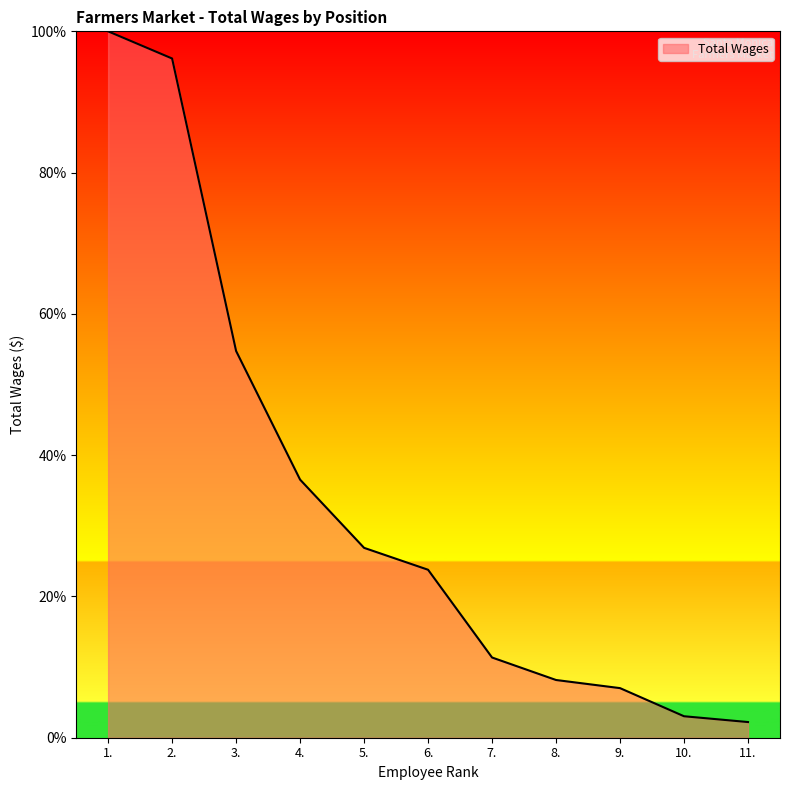

Rank the categories by value from lowest to highest.

11., 10., 9., 8., 7., 6., 5., 4., 3., 2., 1.